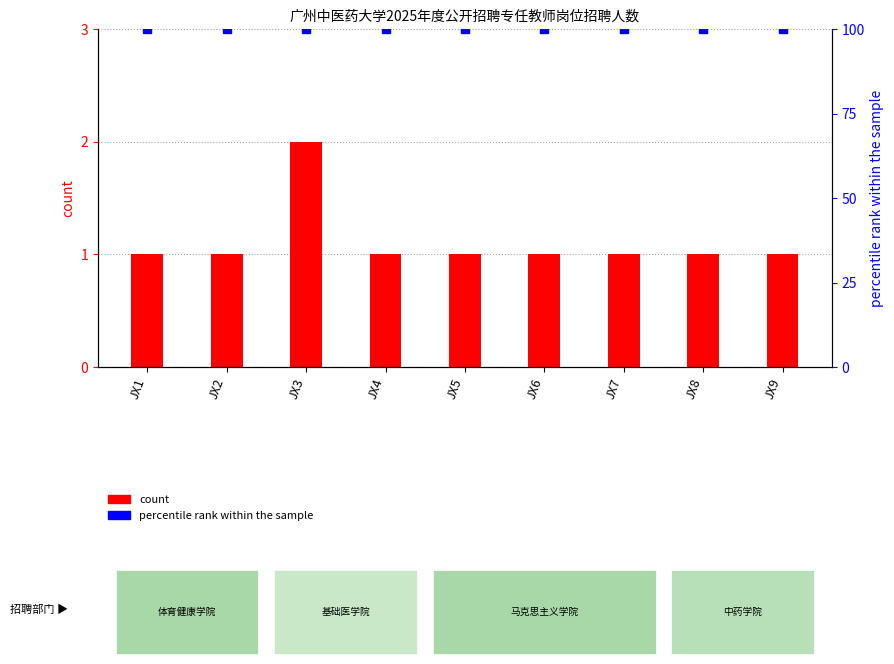

Which series has the largest total across all categories?

percentile rank within the sample